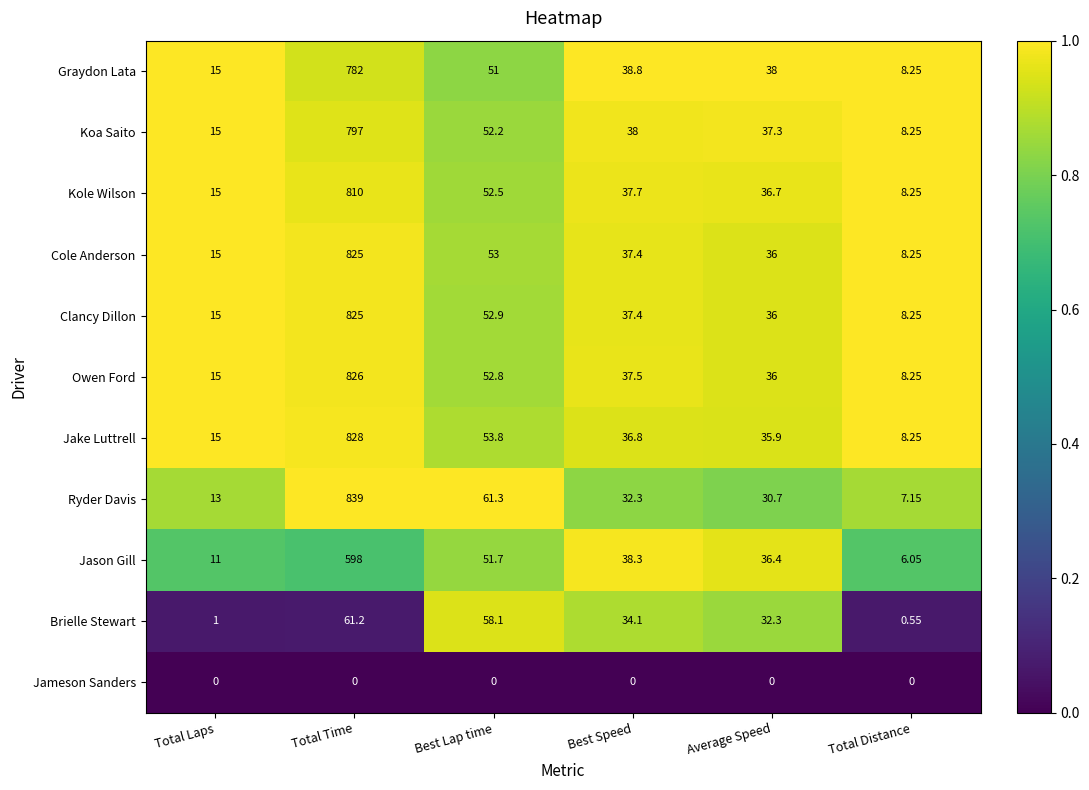

How many distinct data groups are displayed?

11